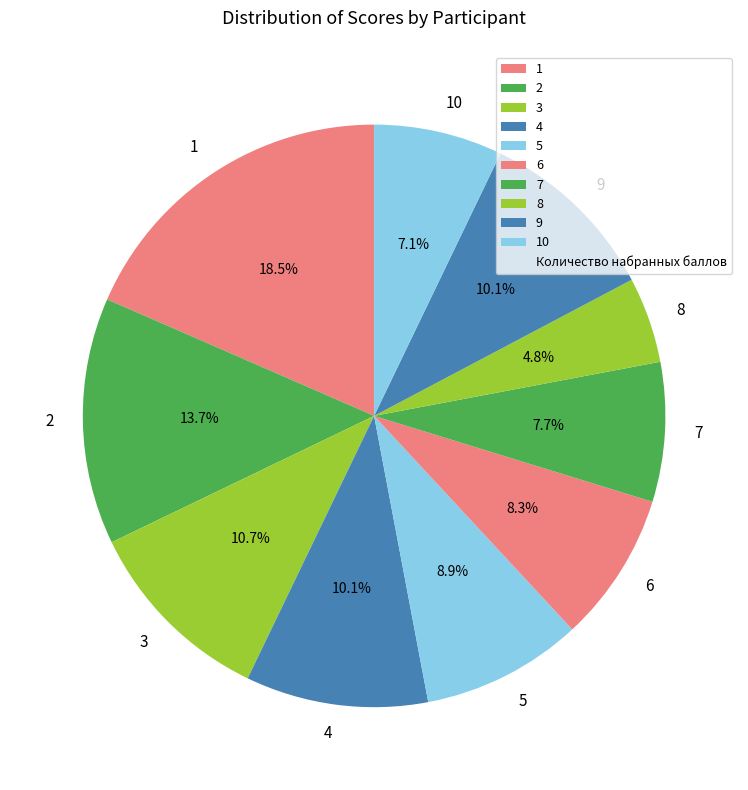

Is it true that 1 is 10% of the pie?

False